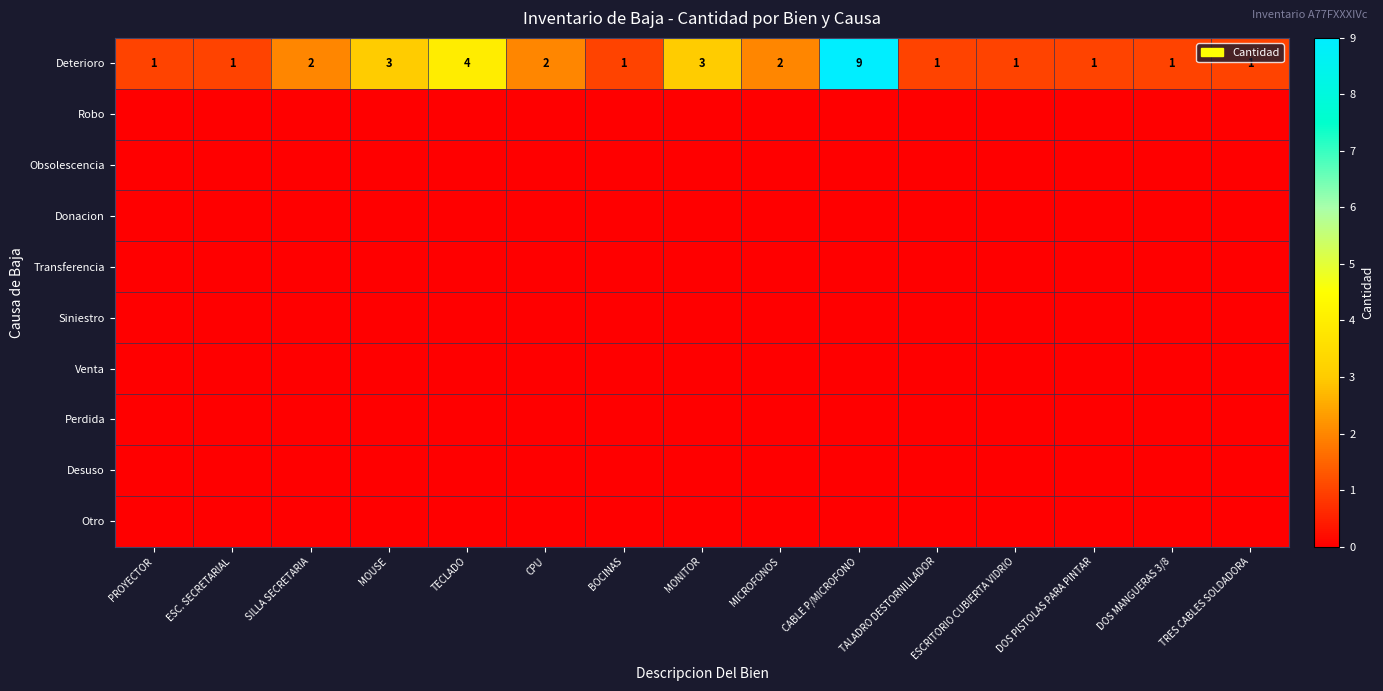

At how many categories does at least one series exceed 0?

15